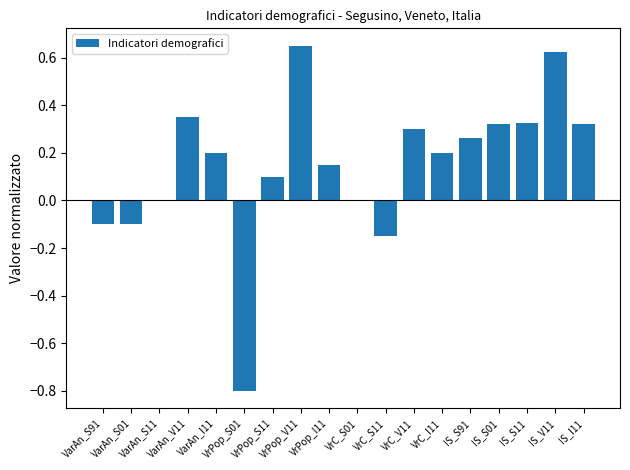

Count the number of data series in this chart.

1